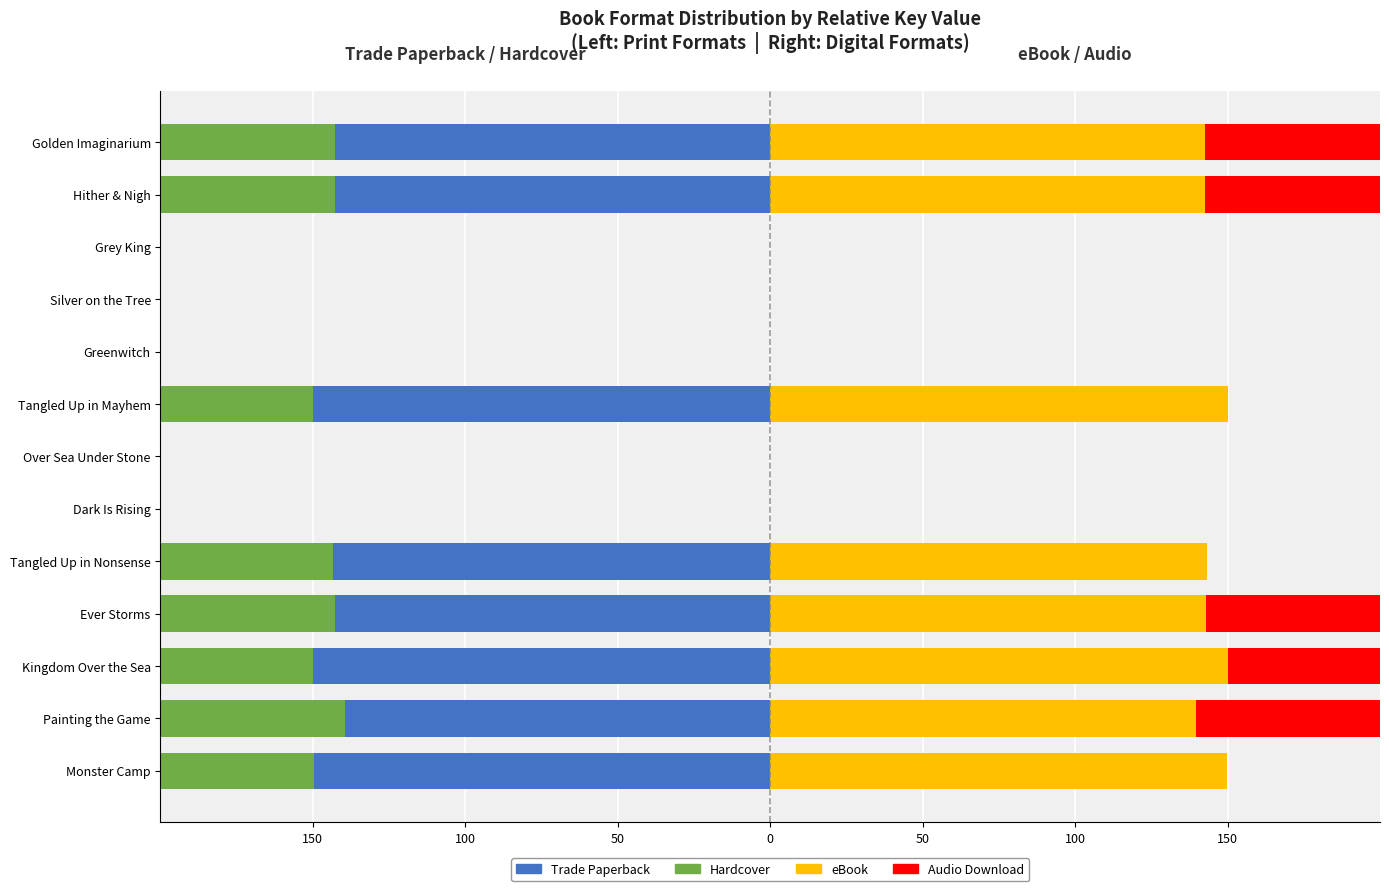

What is the difference between the maximum and second lowest values in the Audio Download series?

150.0